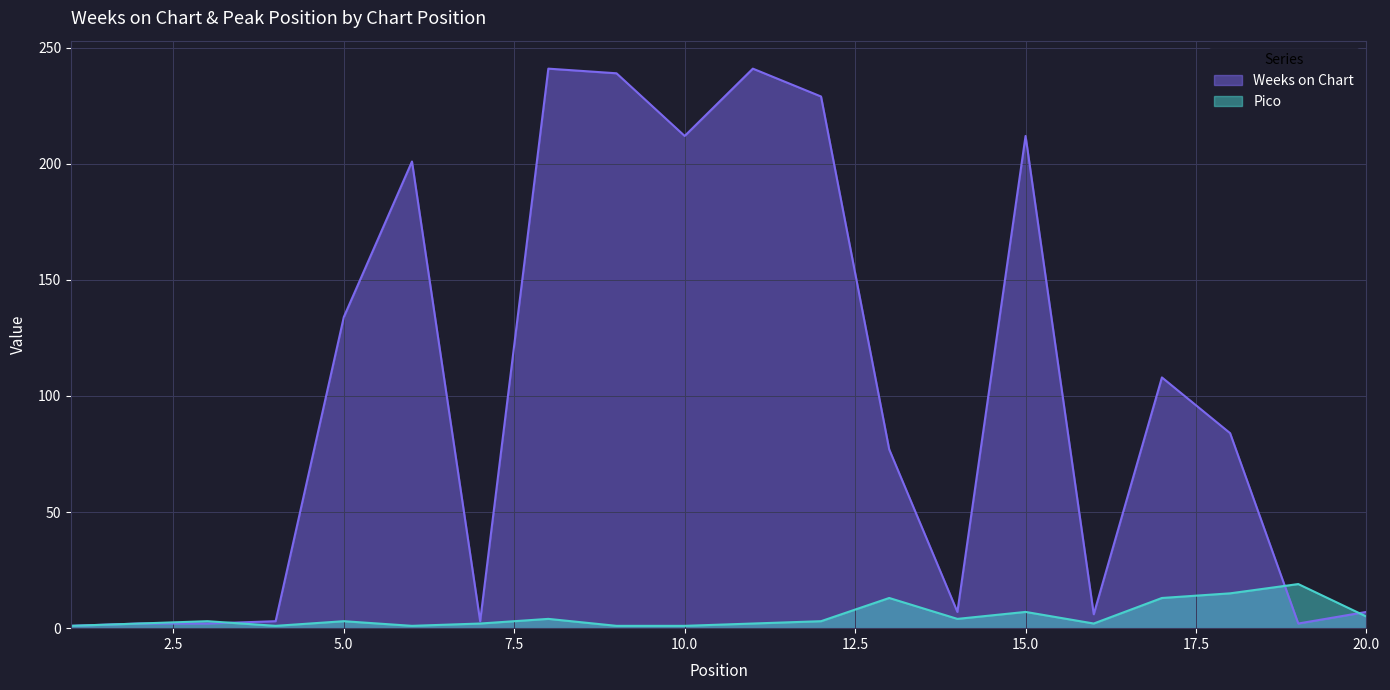

Between 14 and 2, which is larger?

14